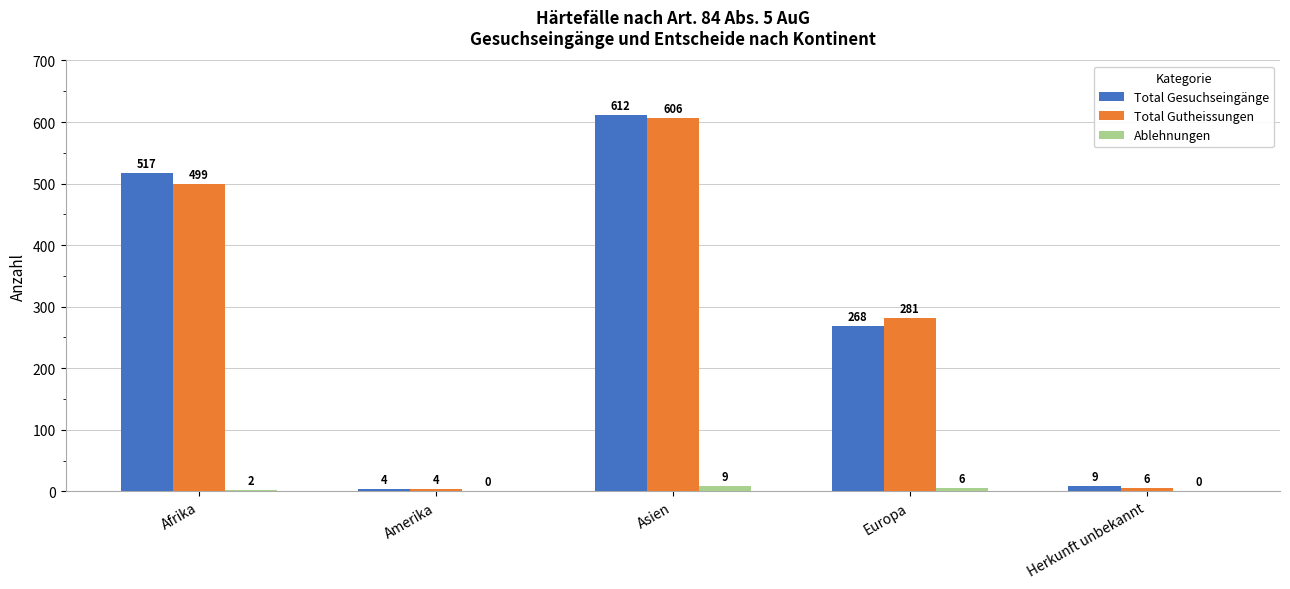

What is the sum of all Total Gutheissungen values?

1396